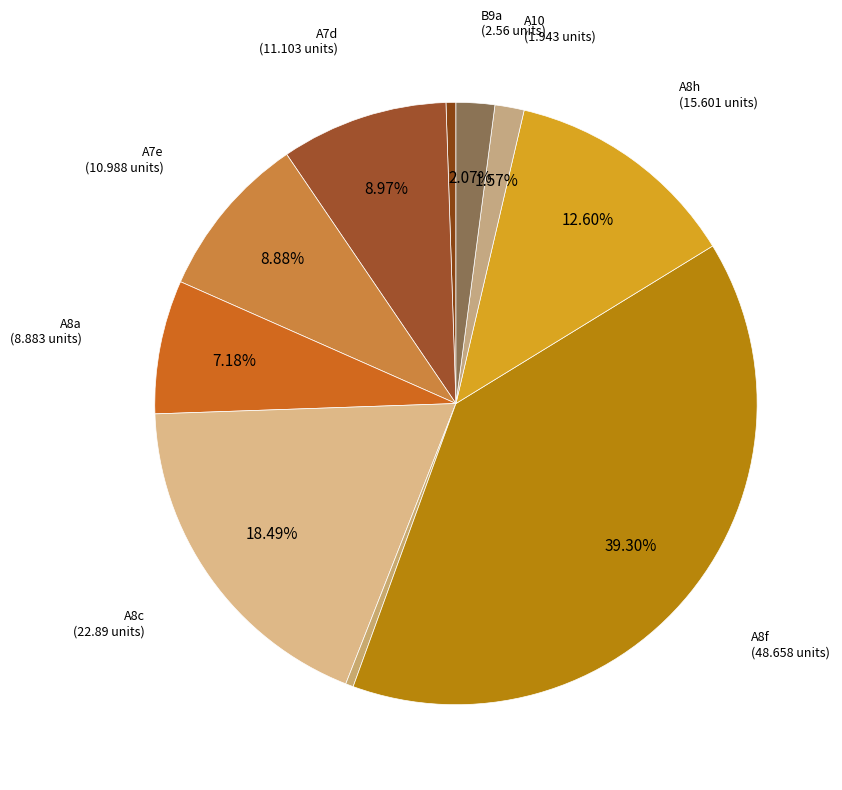

Count the number of slices in the pie.

10